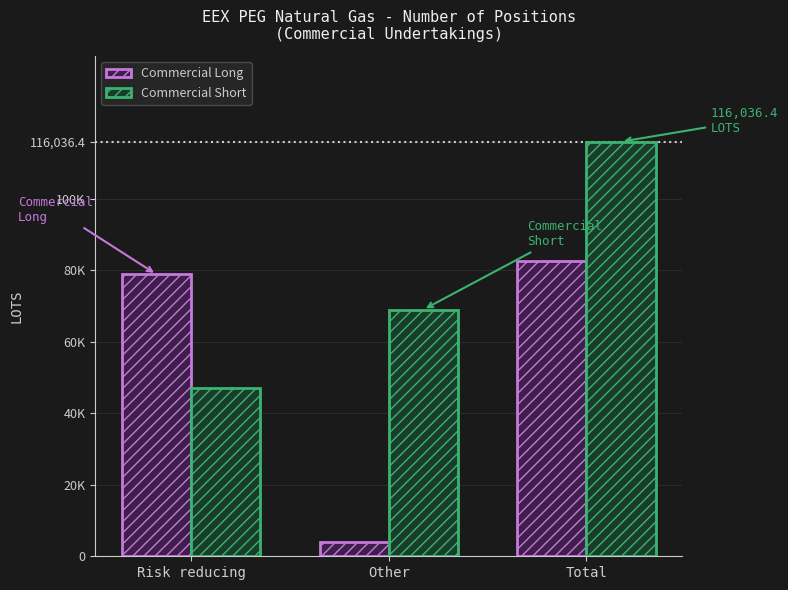

What are all the series names shown in the legend?

Commercial Long, Commercial Short